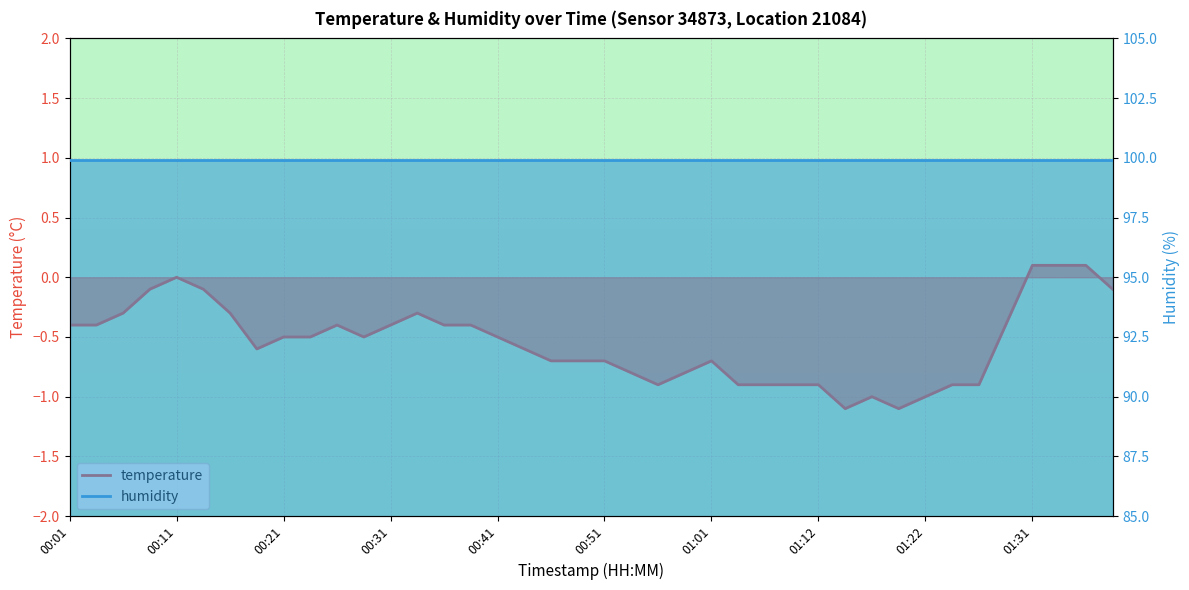

How many categories are shown in the chart?

40